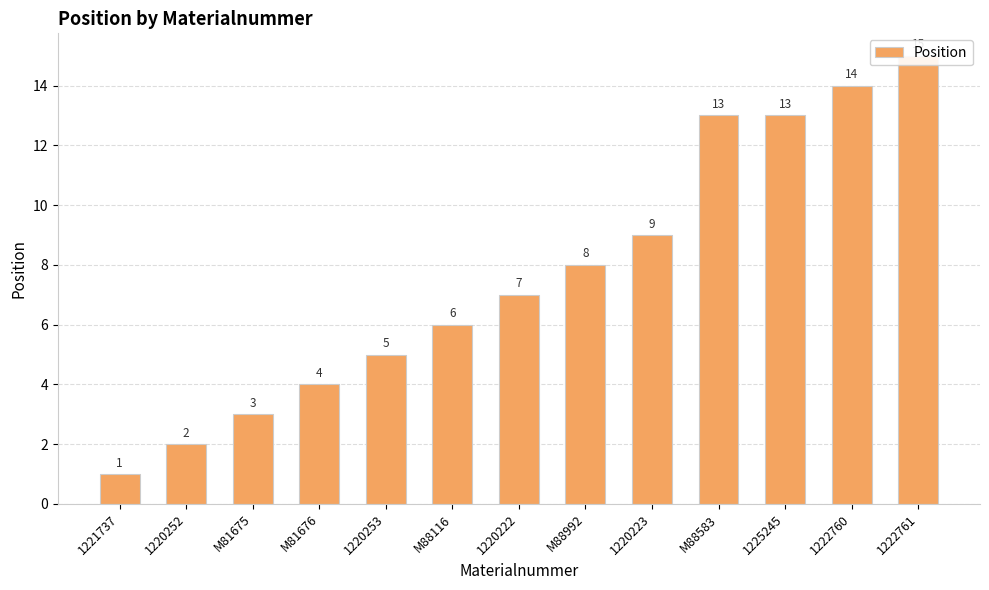

What is the smallest value displayed?

1